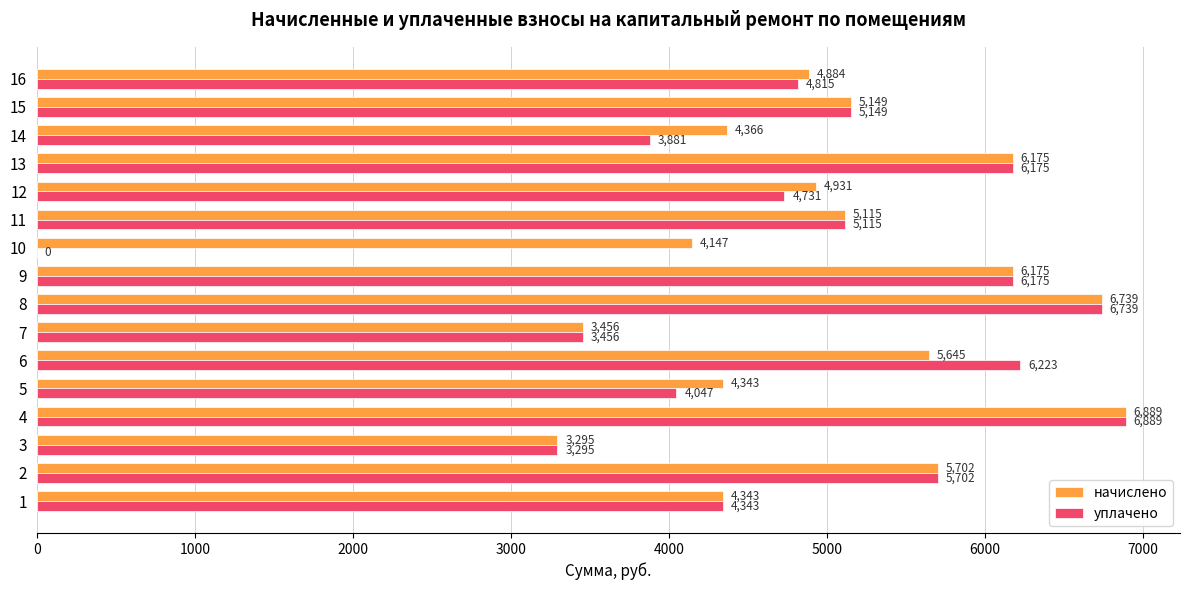

What is the maximum value for уплачено?

6889.0